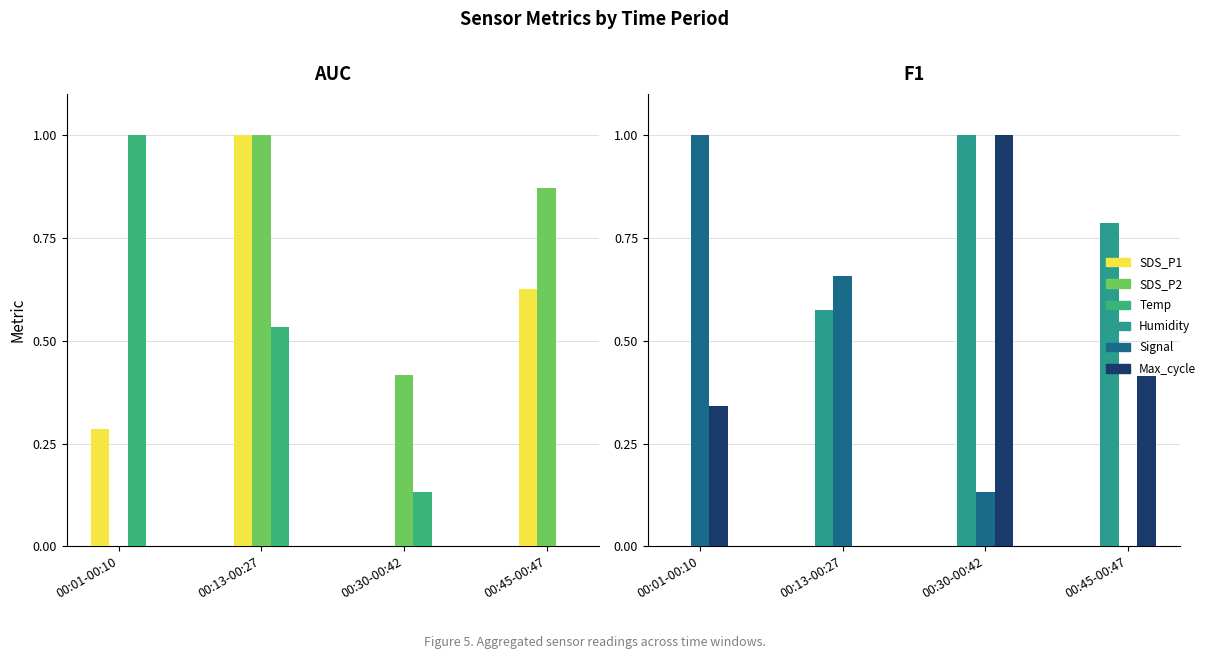

Count the SDS_P1 values in the range 0 to 1.

4